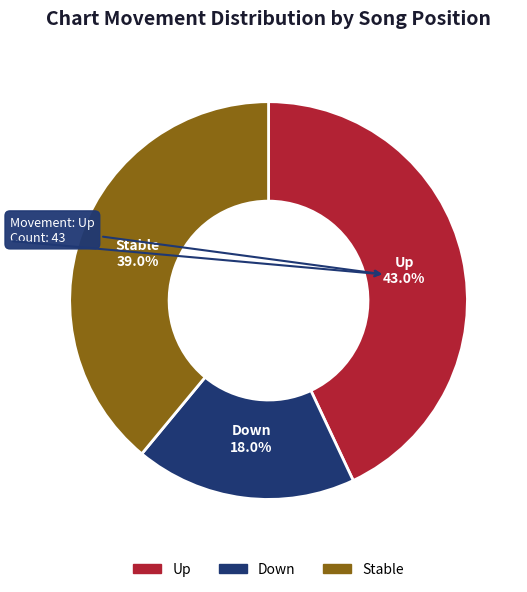

How many segments does this pie chart have?

3